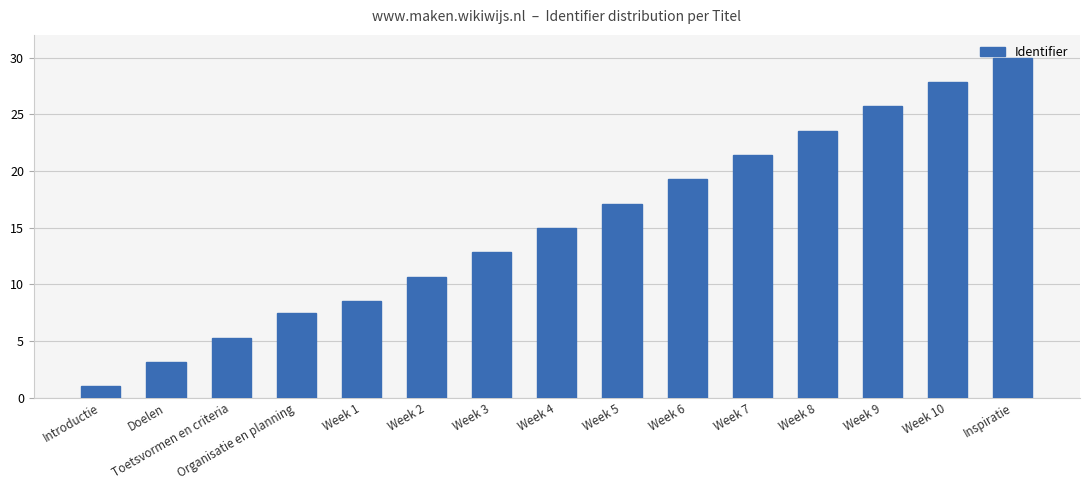

What is the smallest value displayed?

1.0